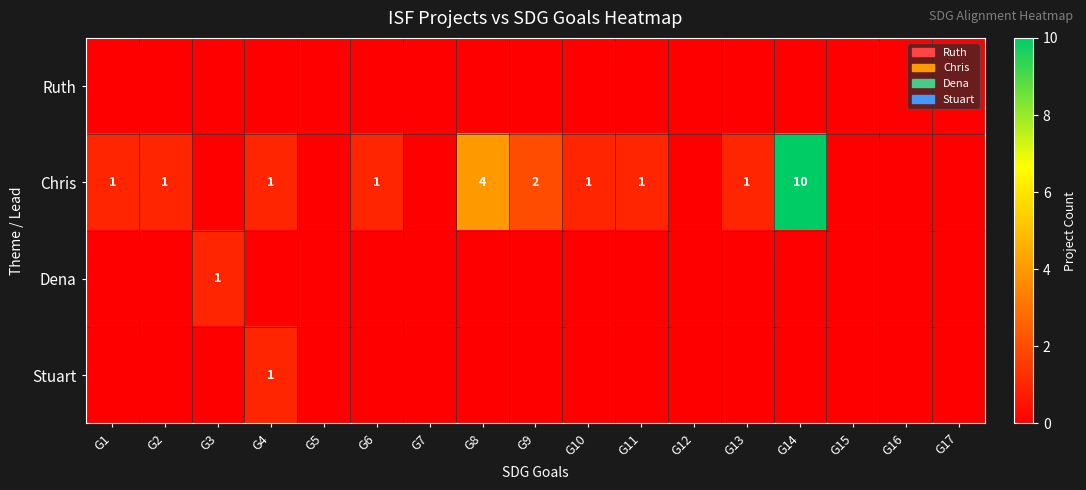

What is the maximum value shown in the chart?

10